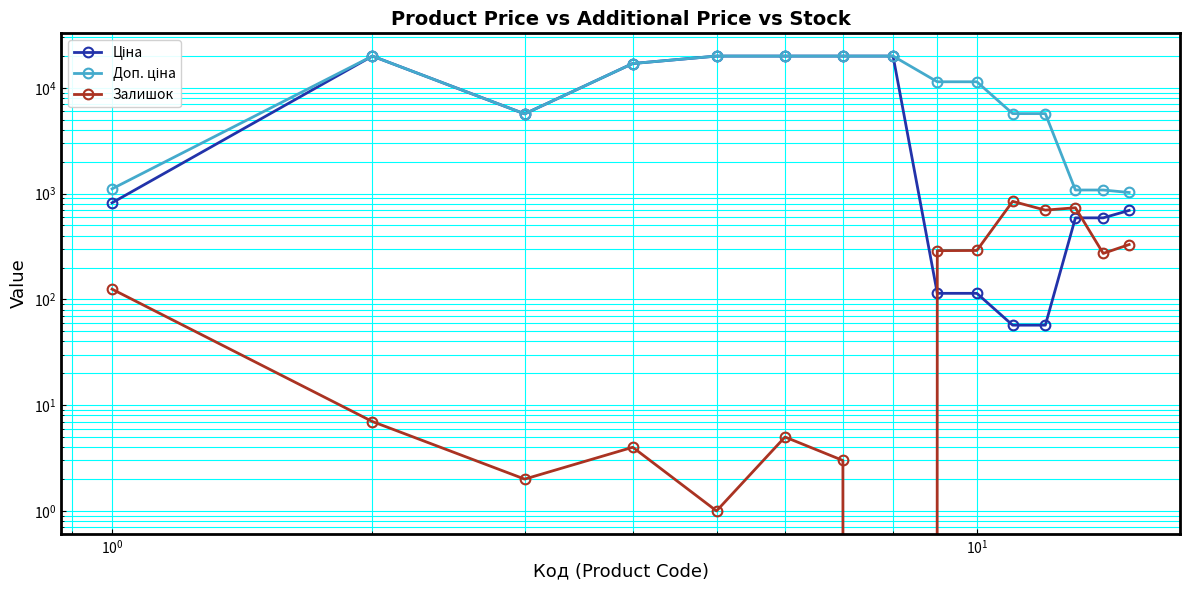

True or false: Доп. ціна and Ціна intersect in this chart.

False